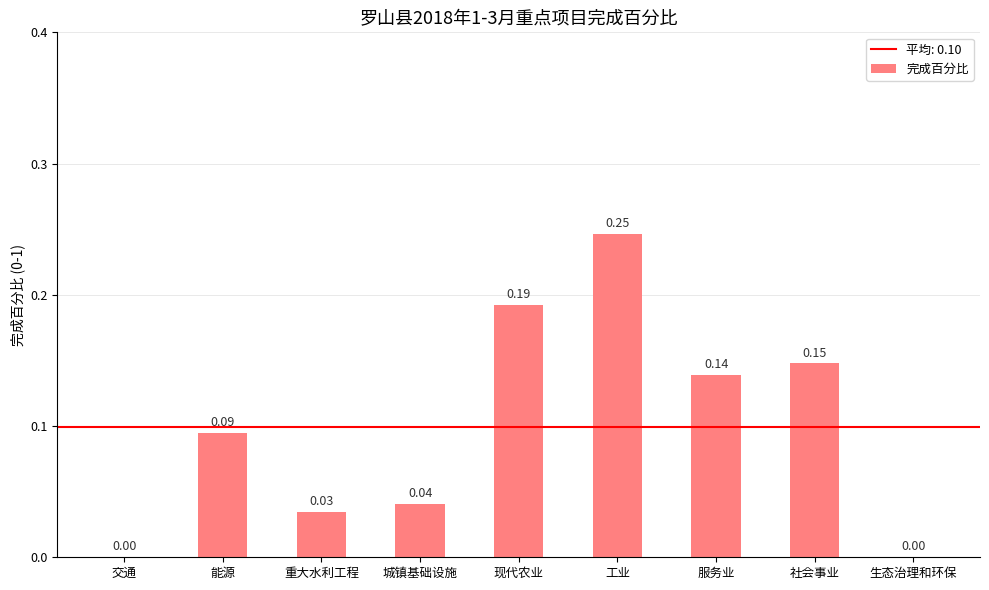

What is the sum of all values?

0.9